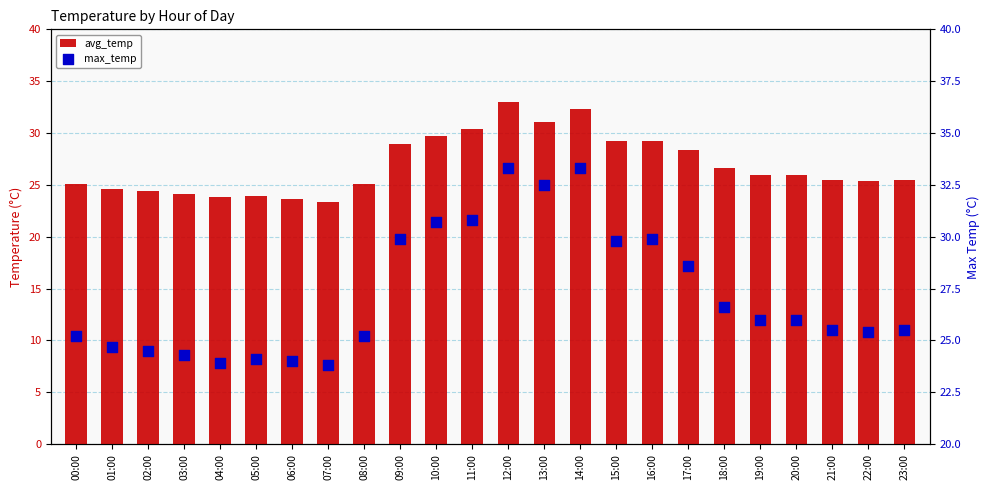

What are all the series names shown in the legend?

avg_temp, max_temp